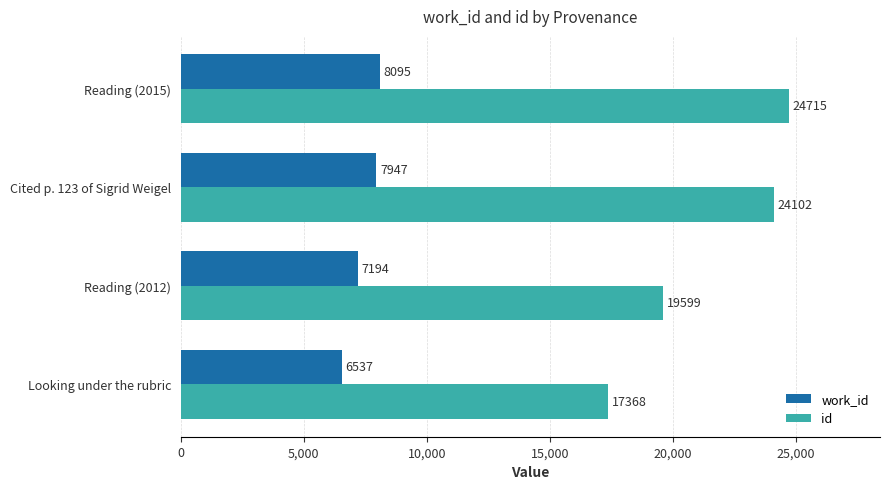

What is the difference between the maximum and minimum values in the id series?

7347